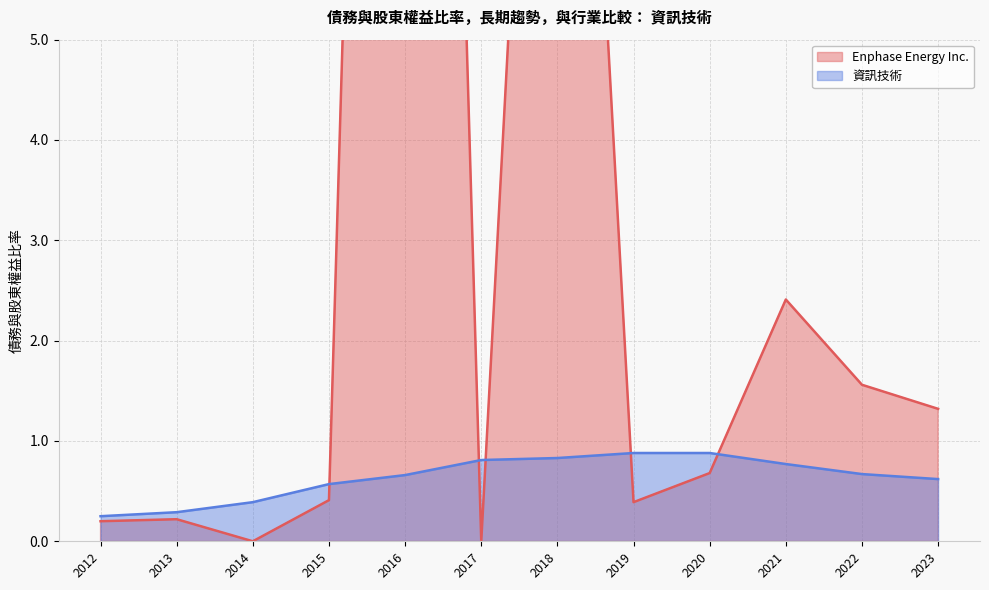

What is the value of the Enphase Energy Inc. point at the 7th from the left?

14.1